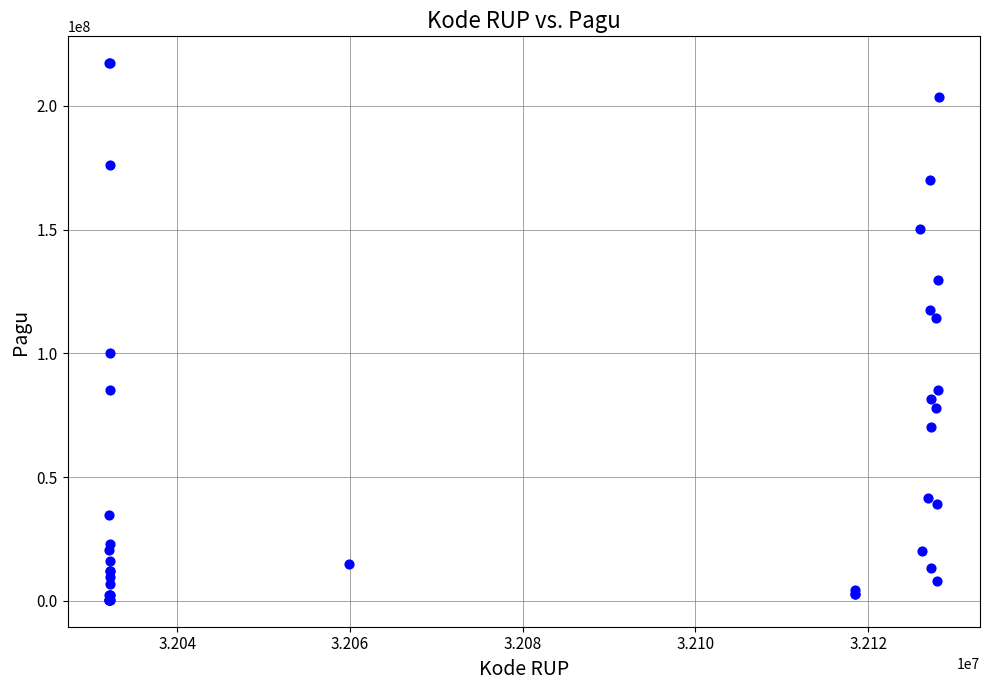

What Y value in the scatter plot is closest to 108830000?

114296000